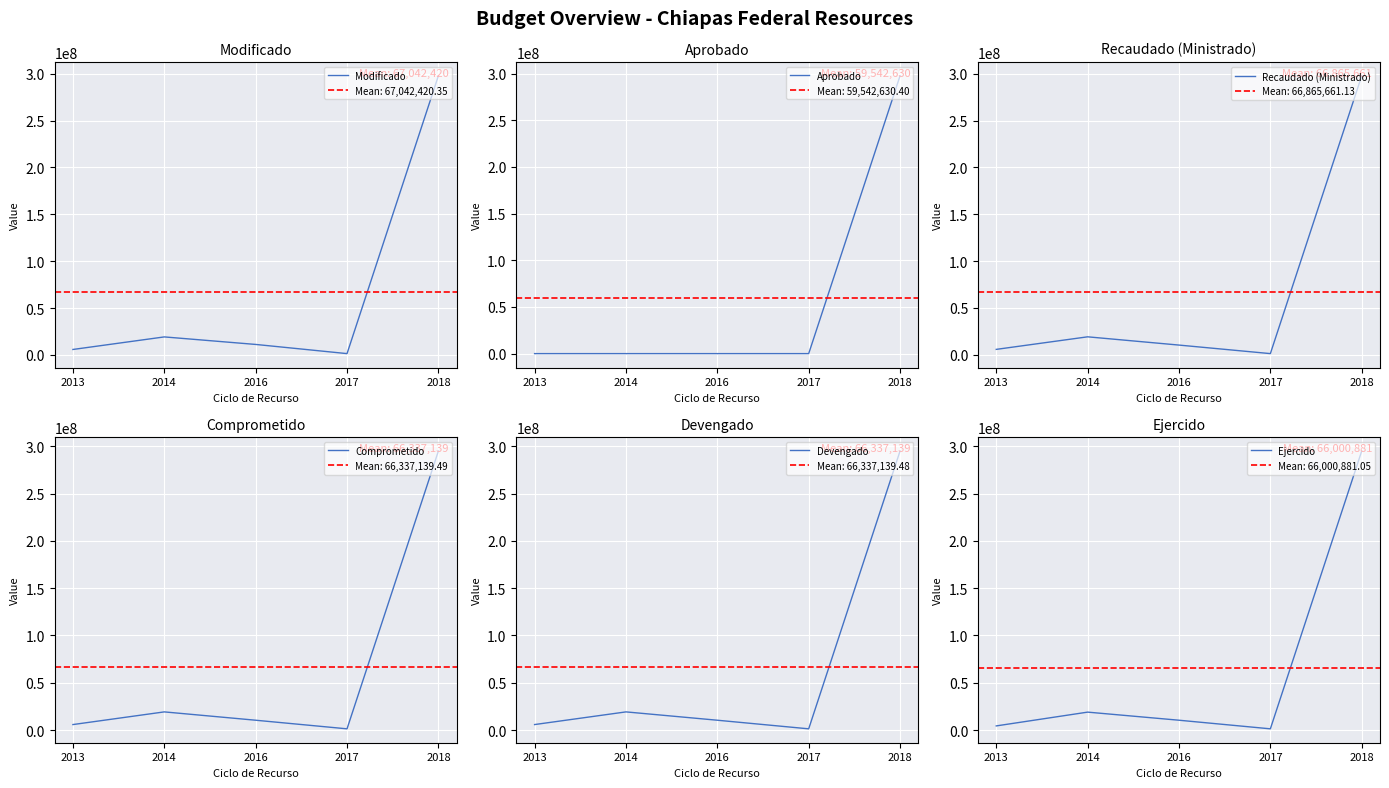

True or false: Ejercido and Comprometido intersect in this chart.

False